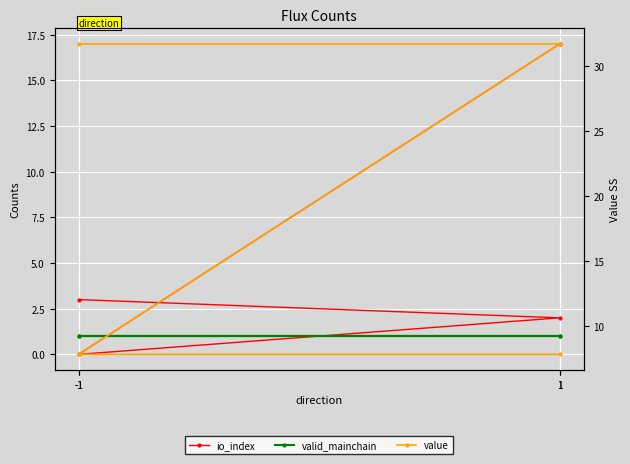

Count the number of data series in this chart.

3